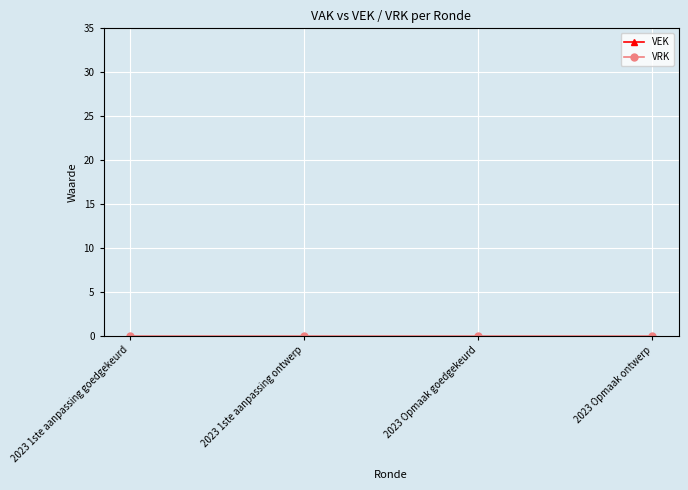

At which label is VEK closest to 96?

2023 1ste aanpassing goedgekeurd